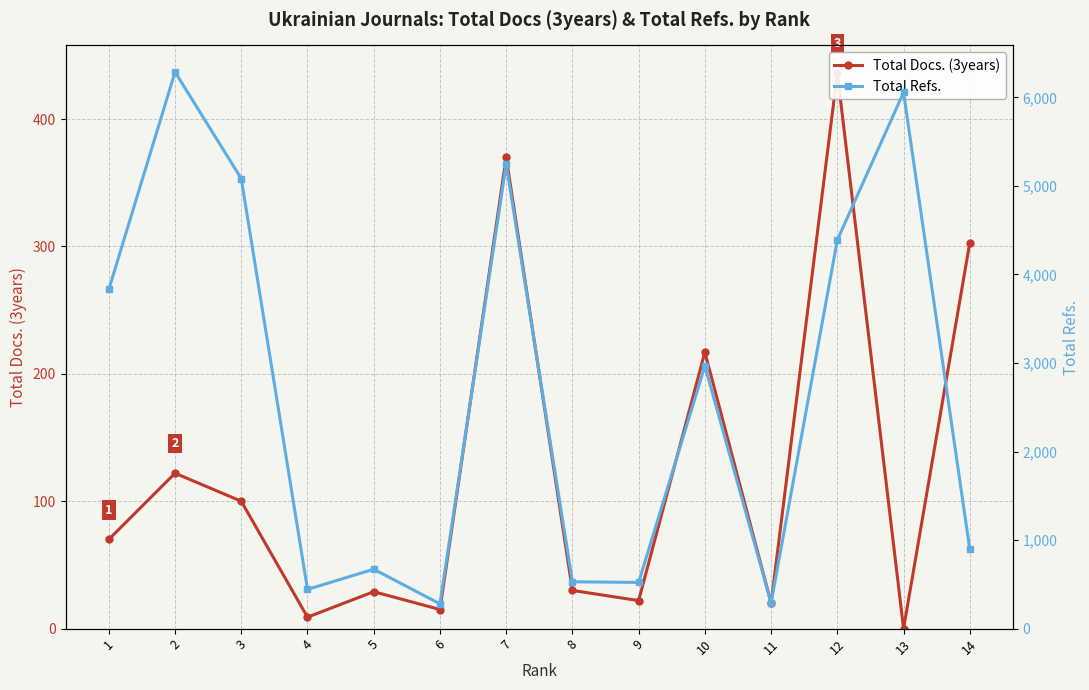

List the series in order of their overall mean, lowest first.

Total Docs. (3years), Total Refs.